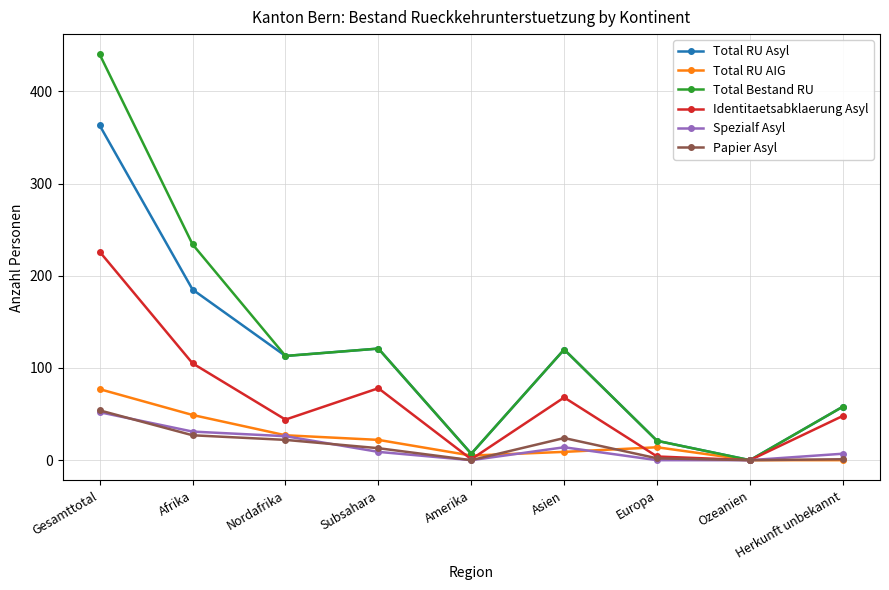

What is the difference between the maximum and second lowest values in the Identitaetsabklaerung Asyl series?

225